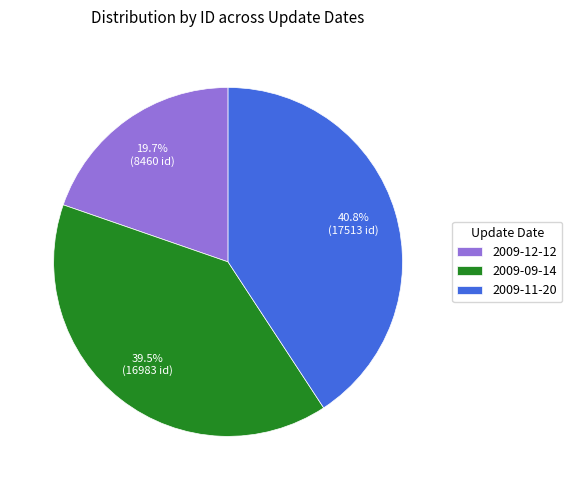

Rank the categories by value from lowest to highest.

2009-12-12, 2009-09-14, 2009-11-20